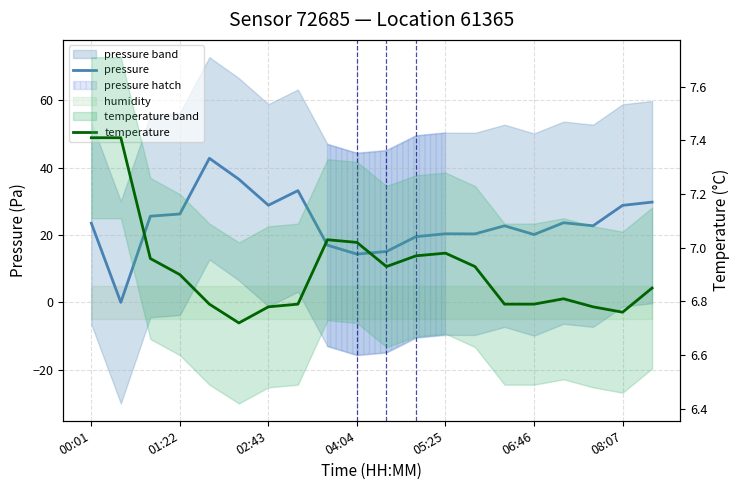

In pressure, how many points are higher than both neighbors (excluding endpoints)?

5